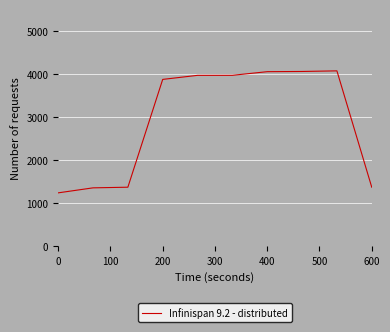

What is the difference between the maximum and minimum values?

2829